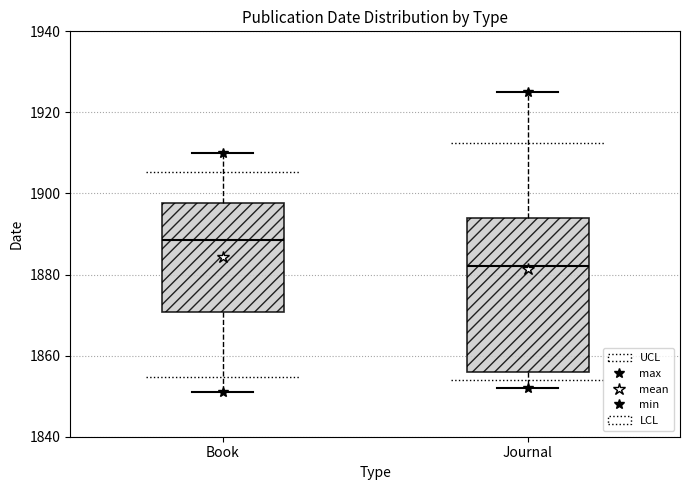

Reading left to right, read every box against the y-axis: the position of its median line, the range the box covers, and the ends of its whiskers. The values are not printed on the chart, so give them approximately, as read against the axis.

Book: median 1888, box 1870 to 1898, whiskers 1852 to 1910
Journal: median 1882, box 1856 to 1894, whiskers 1852 to 1926